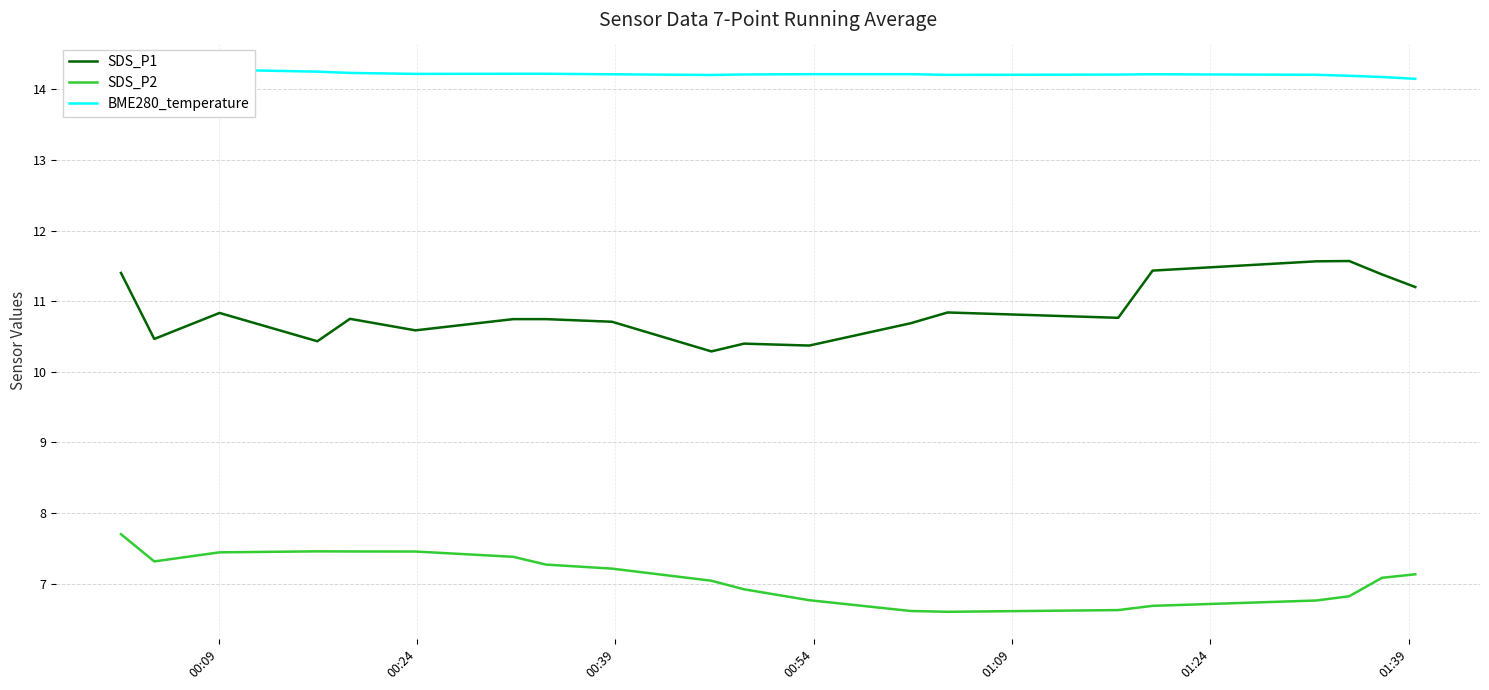

True or false: SDS_P2 and SDS_P1 intersect in this chart.

False